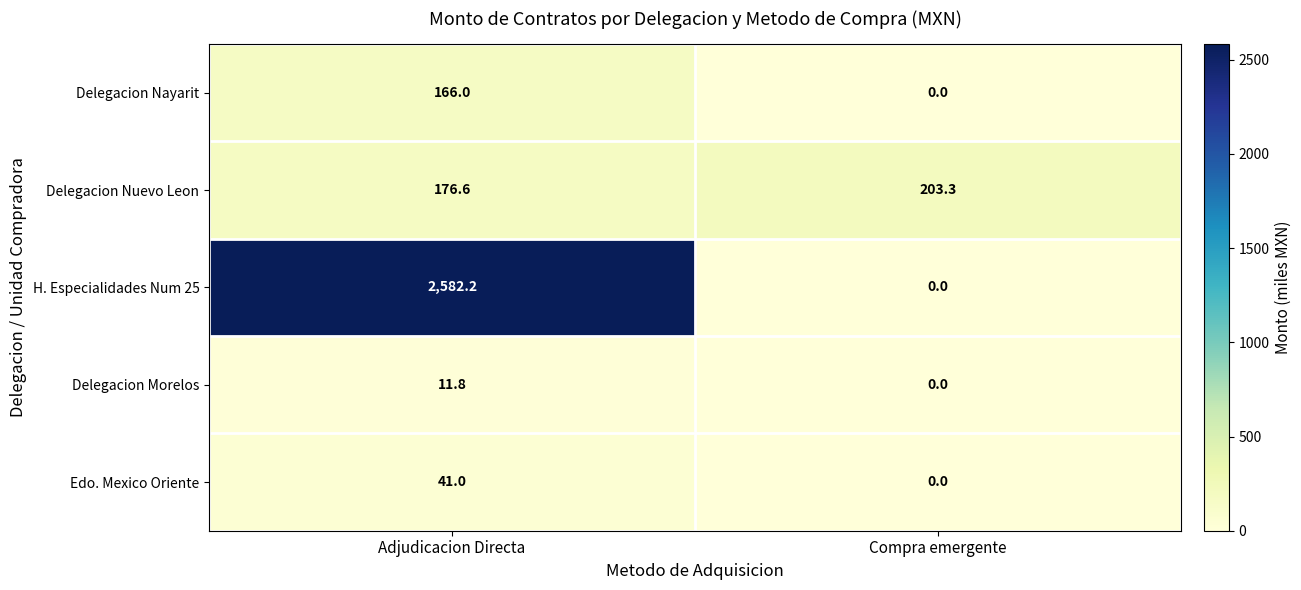

Which label corresponds to the largest value in the chart?

Adjudicacion Directa